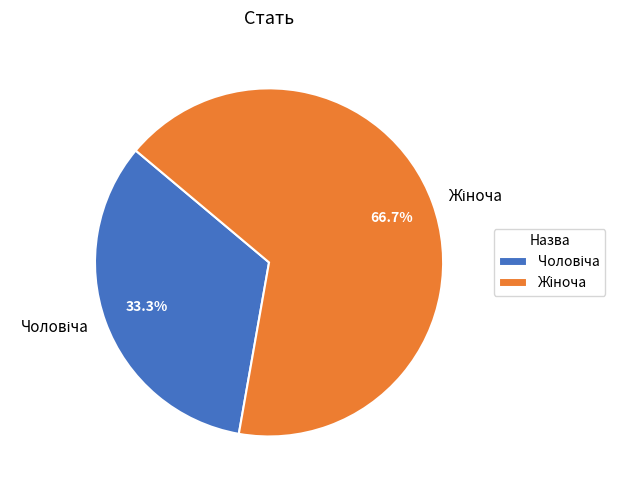

Is there any slice that represents more than half of the pie?

Yes